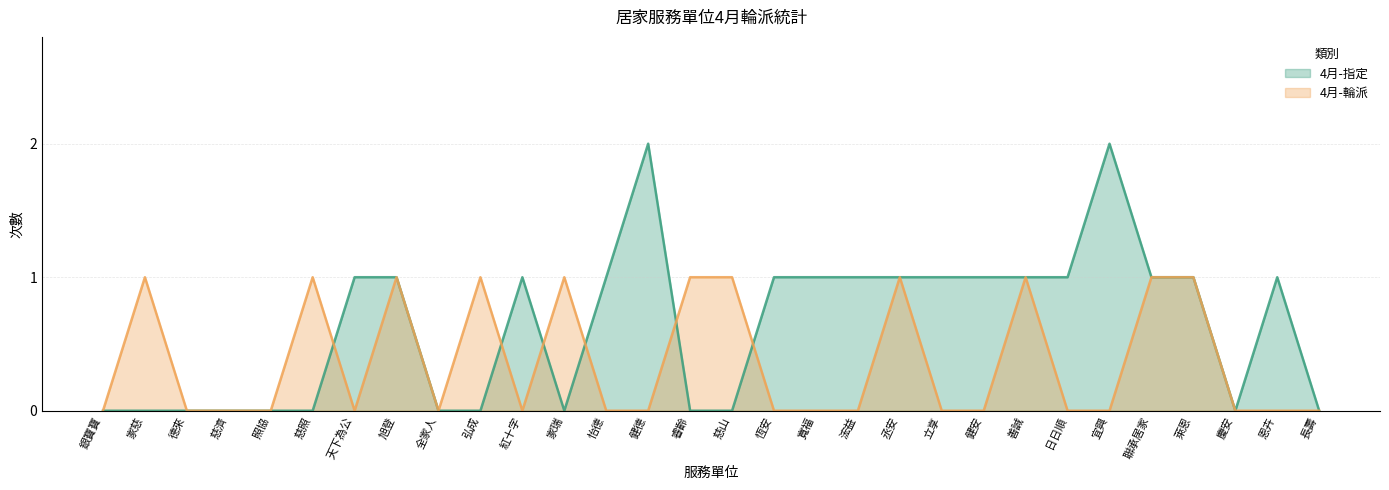

What is the total value across all series at 旭登?

2